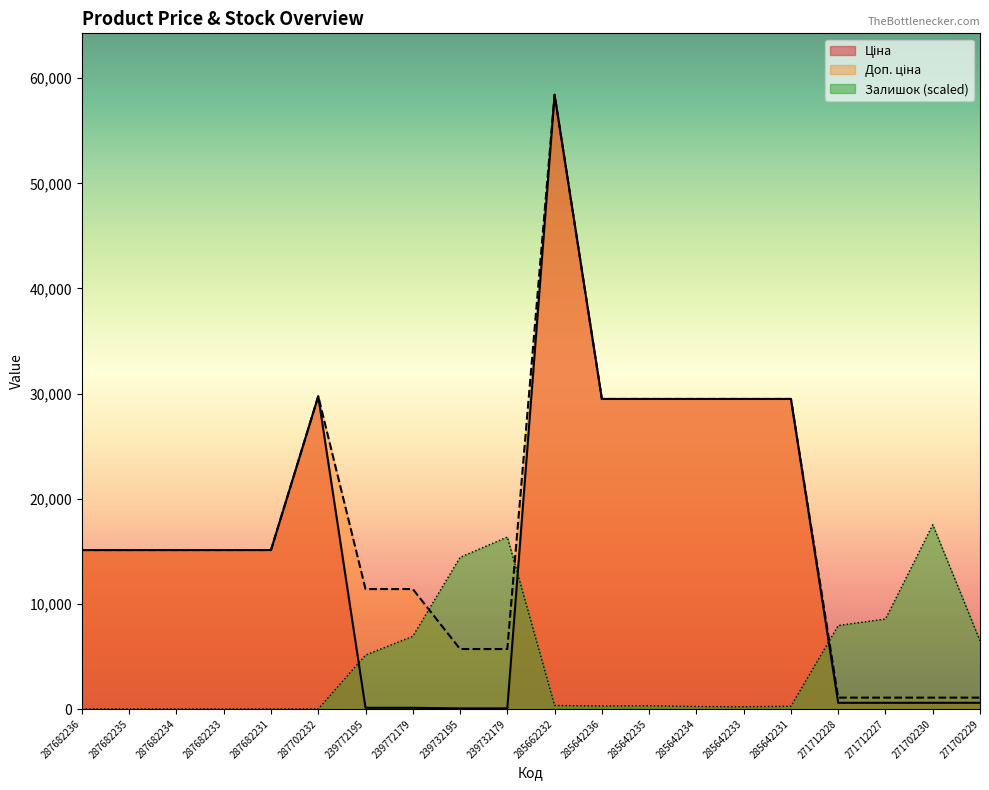

At which category is the sum across all series the highest?

285662232